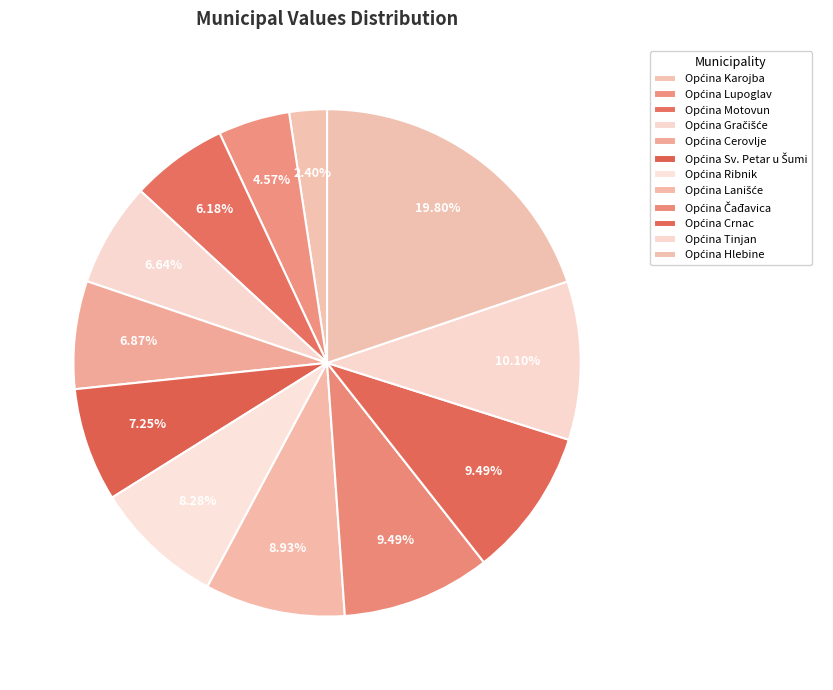

To the nearest percent, what is the combined percentage of Općina Karojba and Općina Tinjan?

12%